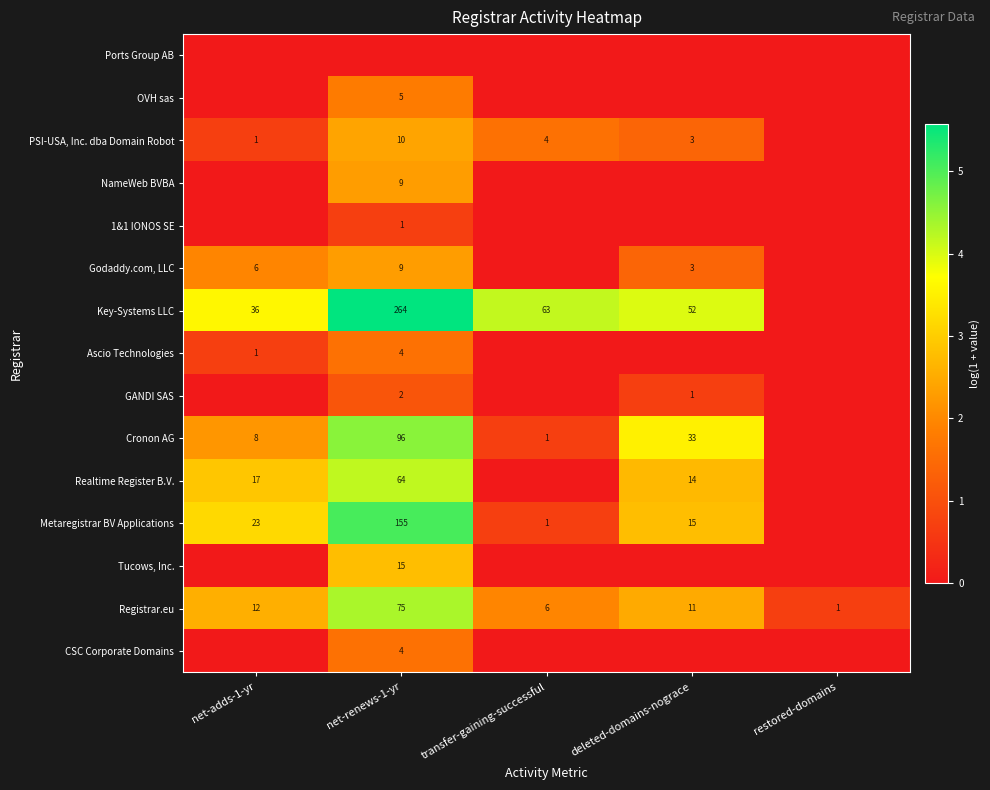

What is the sum of the Realtime Register B.V. values at net-renews-1-yr and net-adds-1-yr?

81